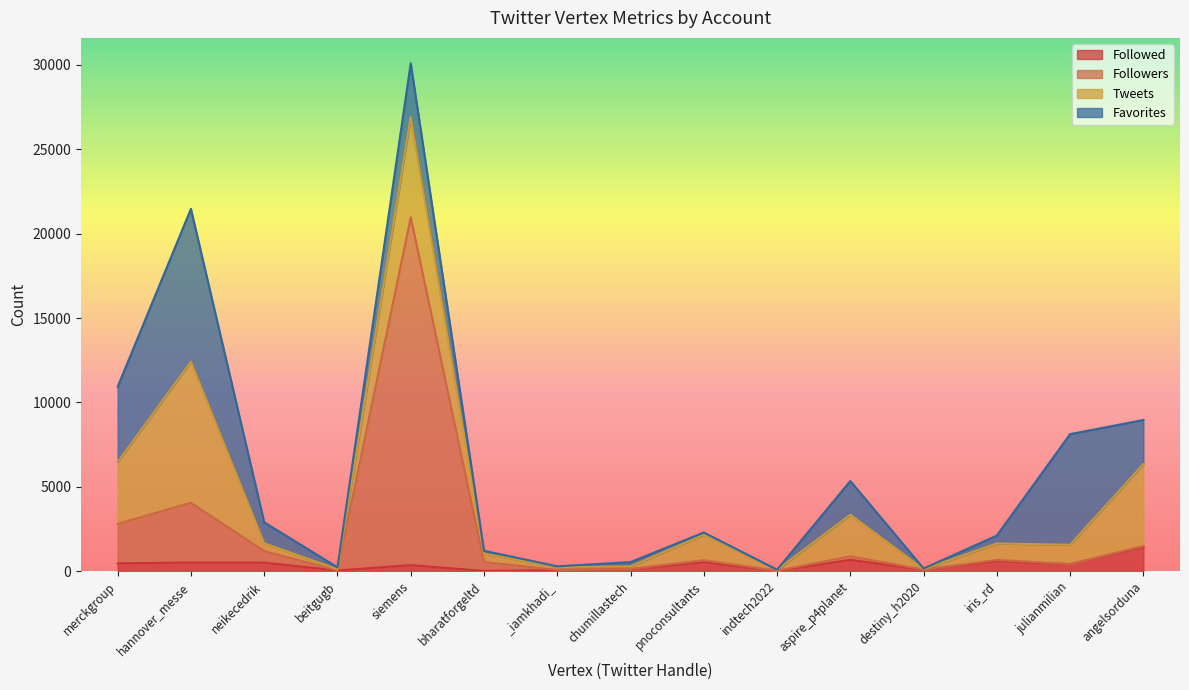

How many data points does each series have?

15